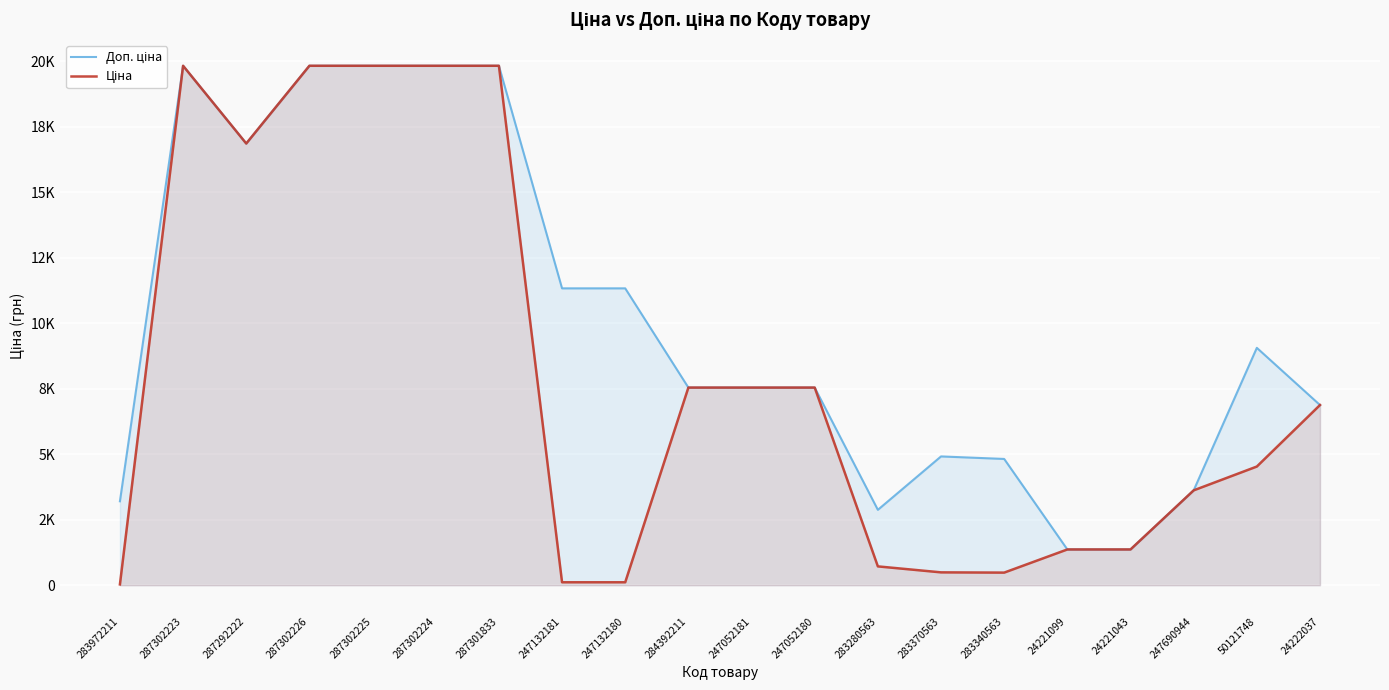

What is the label of the 1st point from the left?

283972211